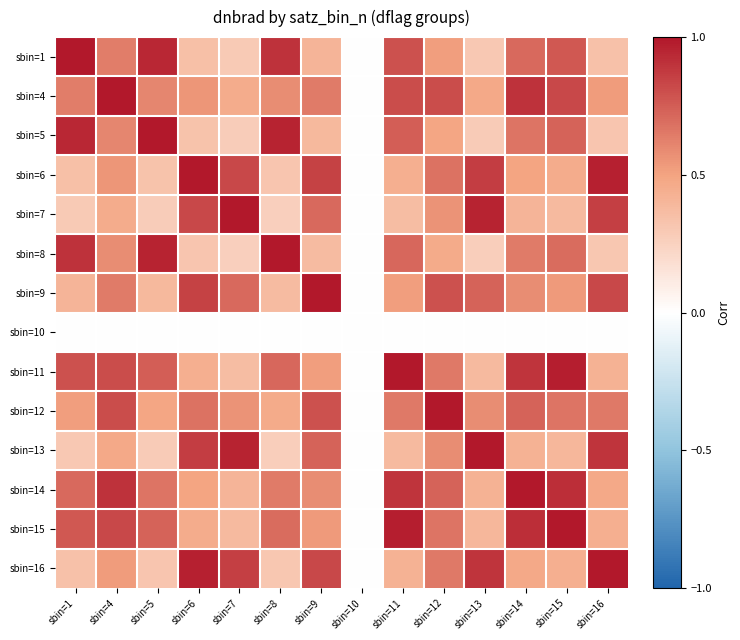

At how many categories does at least one series exceed 0?

13